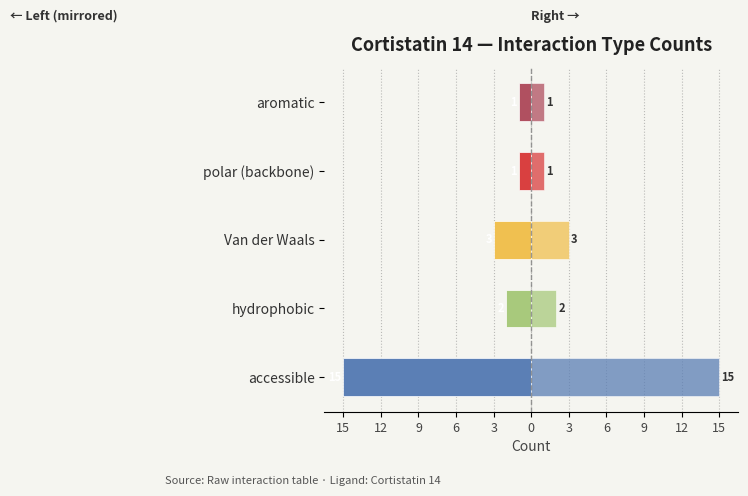

Is it true that Count (right) equals 9 at accessible?

False